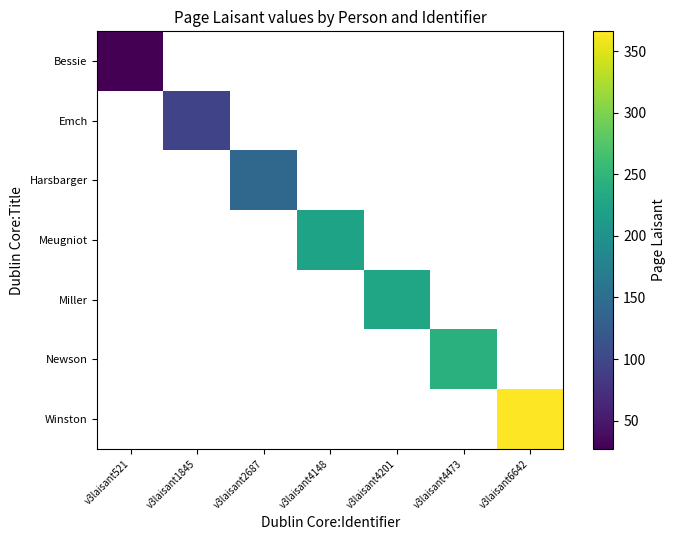

List the labels in order of Bessie value, largest first.

v3laisant521, v3laisant1845, v3laisant2687, v3laisant4148, v3laisant4201, v3laisant4473, v3laisant6642